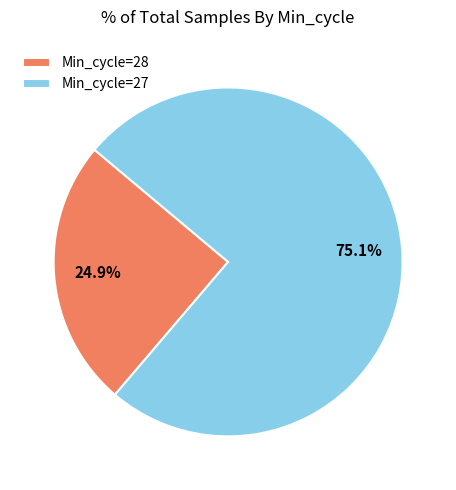

Is the sum of Min_cycle=27 and Min_cycle=28 greater than half?

Yes